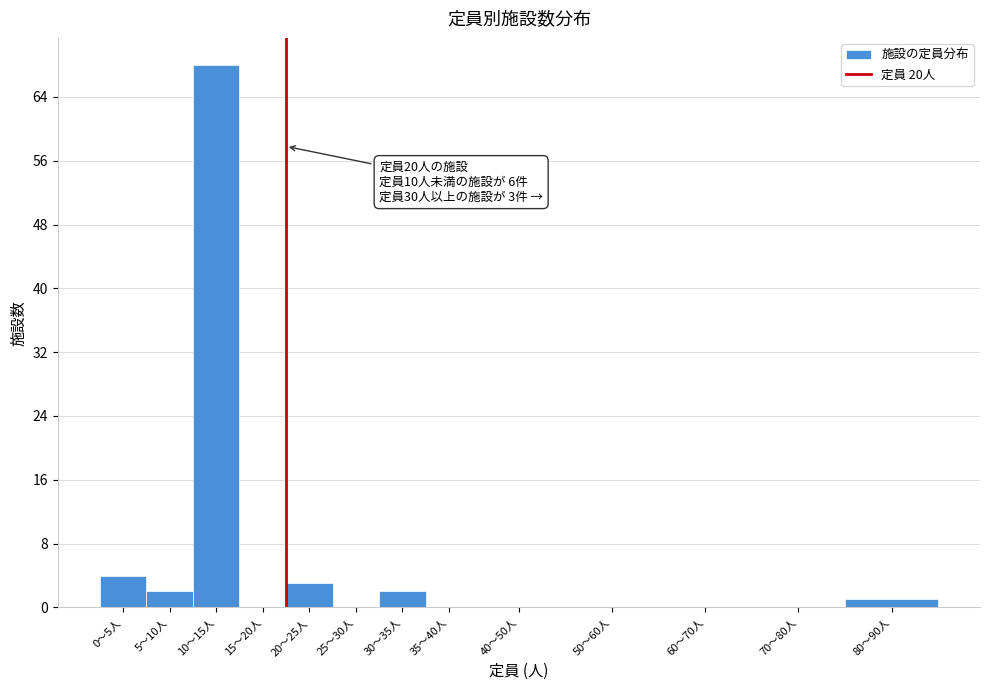

Reading left to right, what are all the values shown in this chart?

0〜5人=4	5〜10人=2	10〜15人=68	15〜20人=0	20〜25人=3	25〜30人=0	30〜35人=2	35〜40人=0	40〜50人=0	50〜60人=0	60〜70人=0	70〜80人=0	80〜90人=1